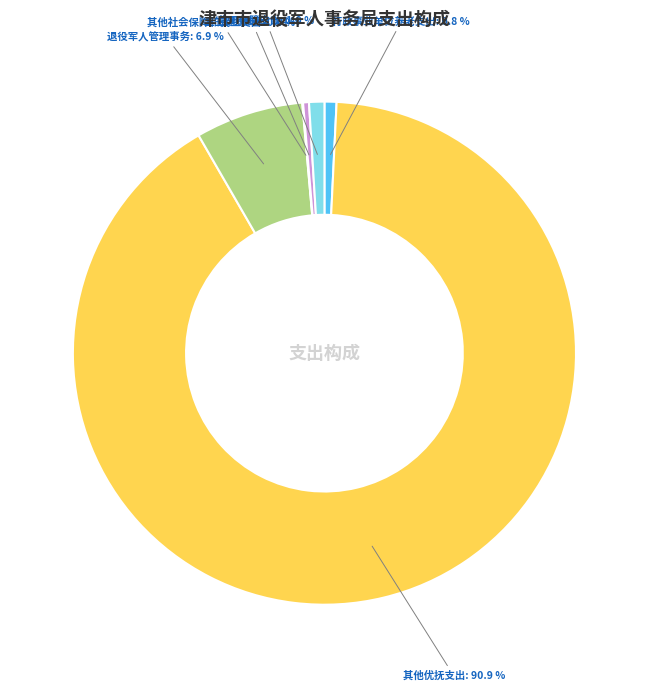

Does any single category account for the majority?

Yes